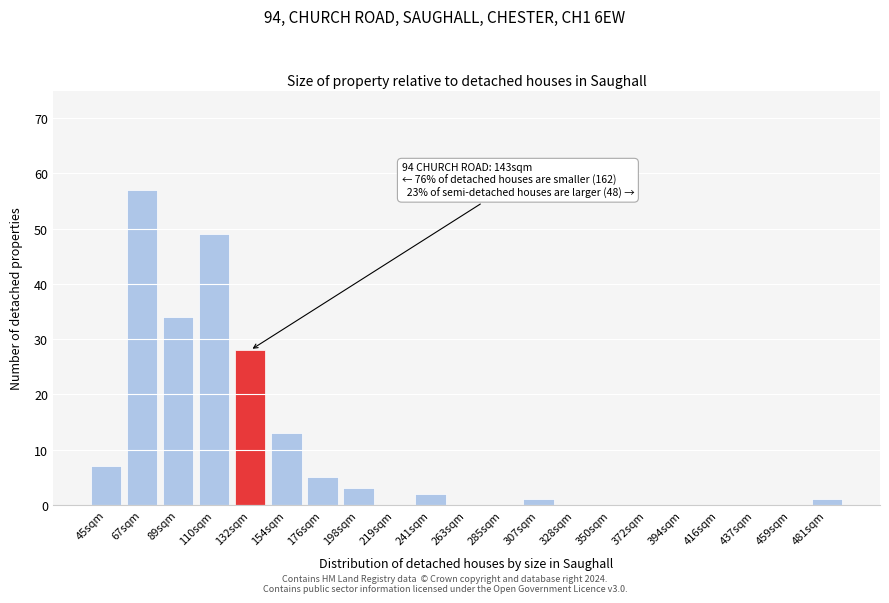

Reading left to right, list all the values displayed in this chart.

45sqm=7	67sqm=57	89sqm=34	110sqm=49	132sqm=28	154sqm=13	176sqm=5	198sqm=3	219sqm=0	241sqm=2	263sqm=0	285sqm=0	307sqm=1	328sqm=0	350sqm=0	372sqm=0	394sqm=0	416sqm=0	437sqm=0	459sqm=0	481sqm=1